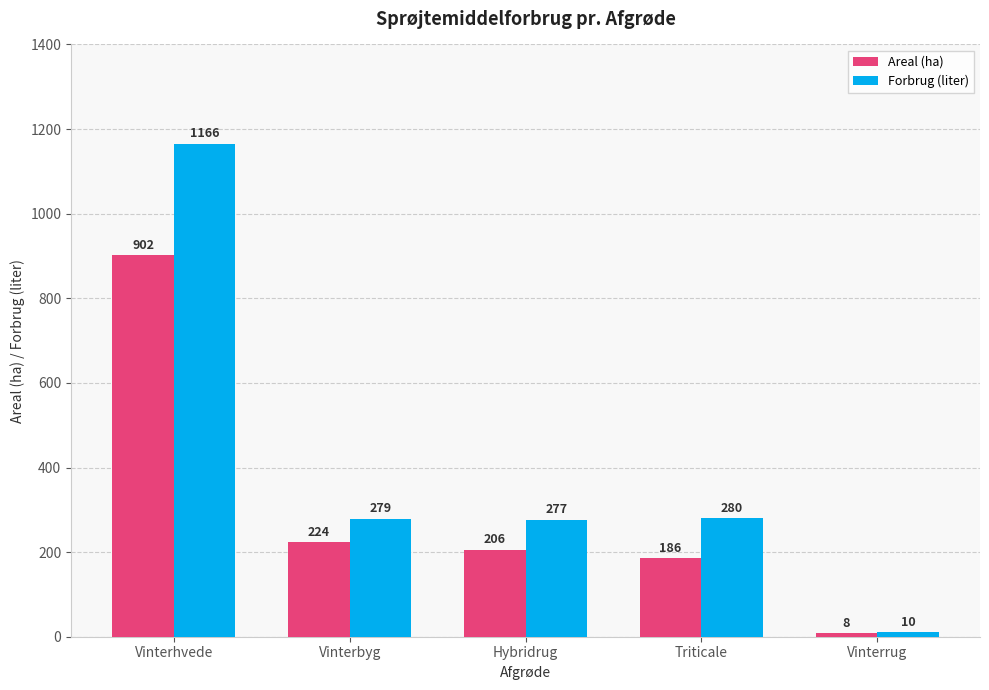

What are all the series names shown in the legend?

Areal (ha), Forbrug (liter)